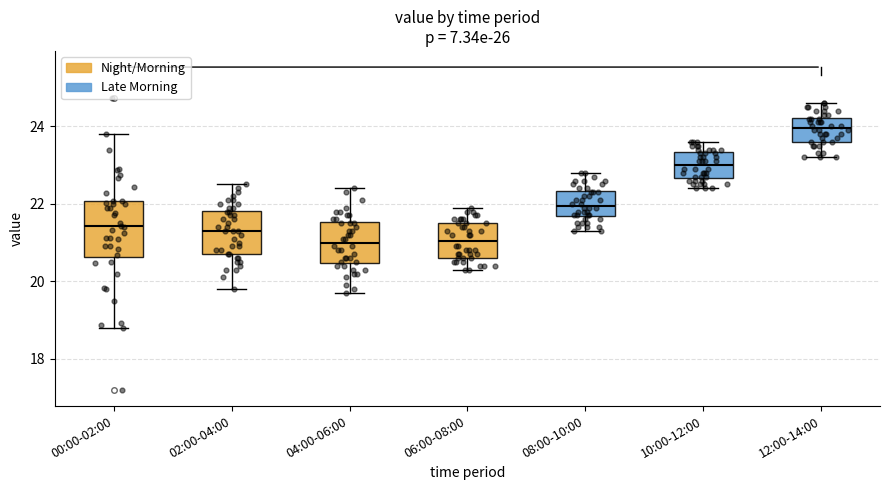

Which box is the tallest, from its lower edge to its upper edge?

00:00-02:00